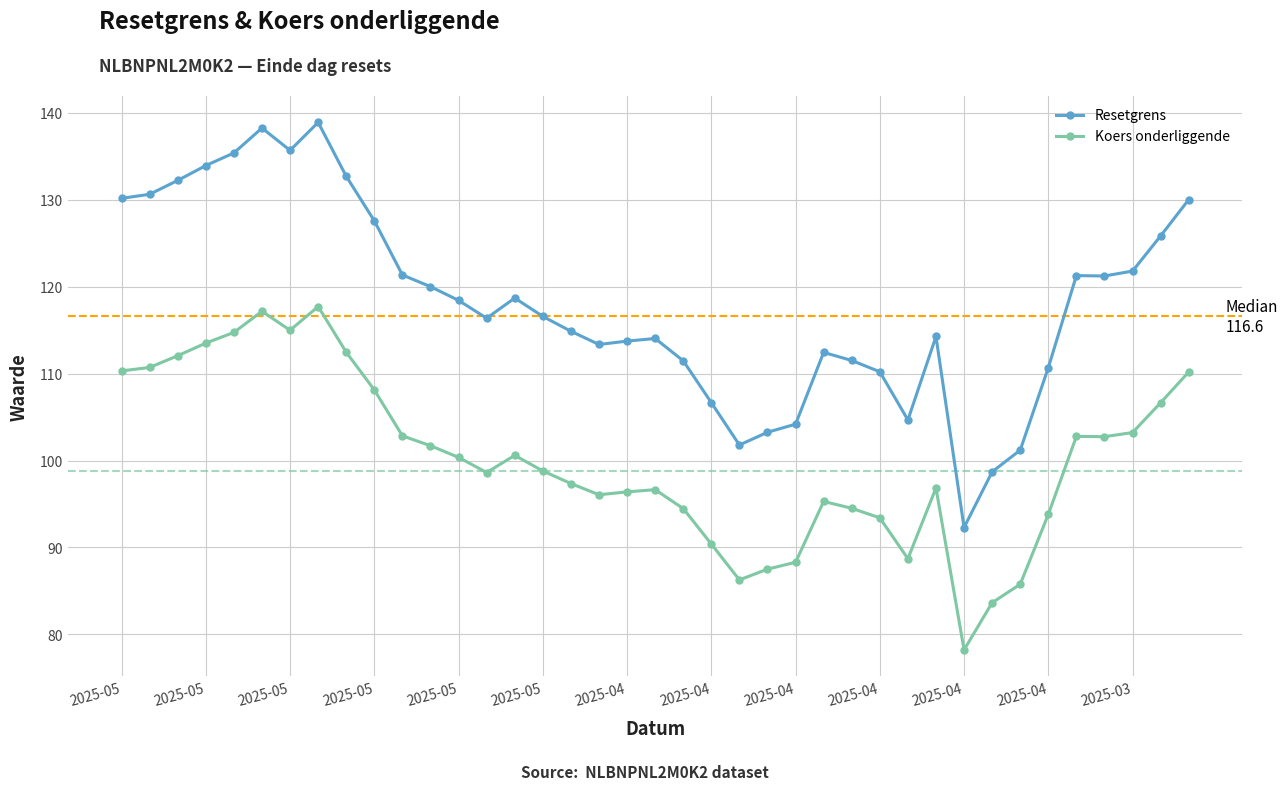

What is the value of the Resetgrens point at the 16th from the left?

116.6